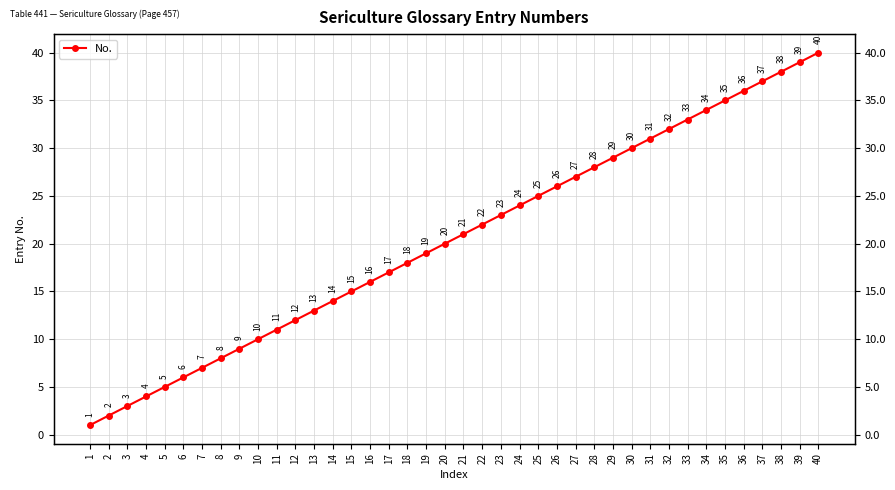

How many series are shown in this chart?

1